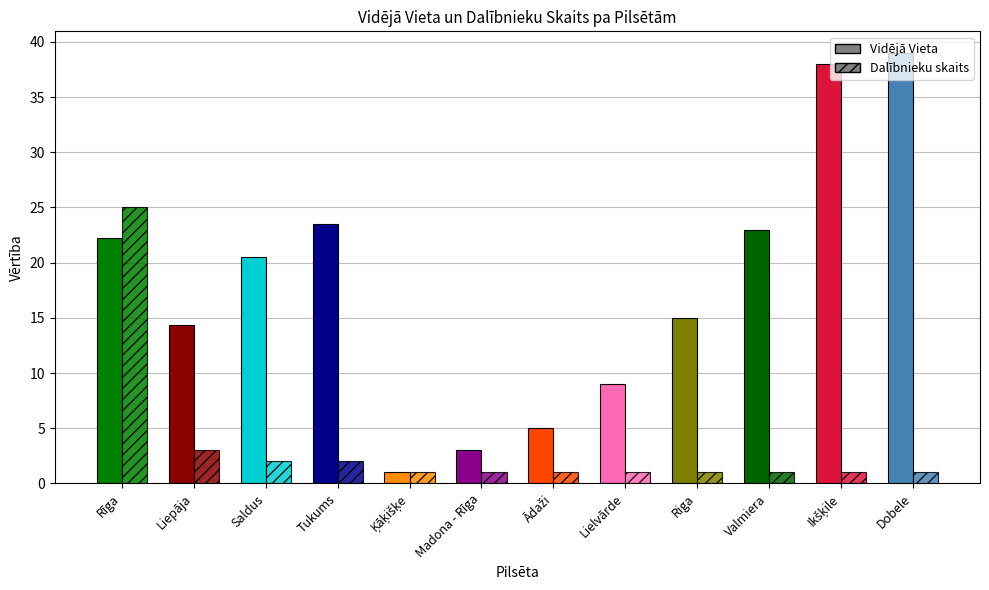

How many groups of bars are there?

12